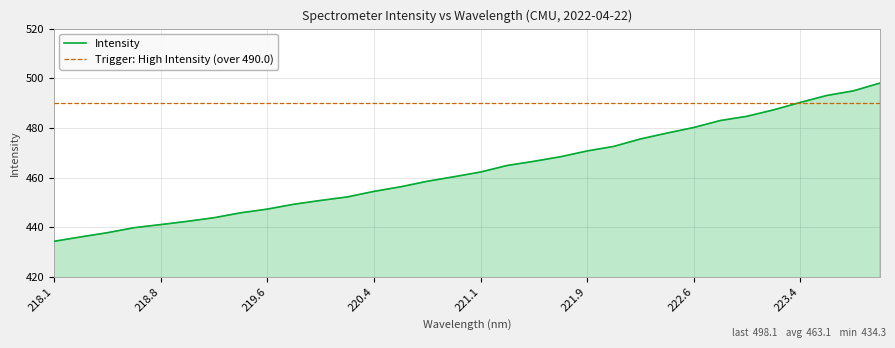

How many distinct data groups are displayed?

1